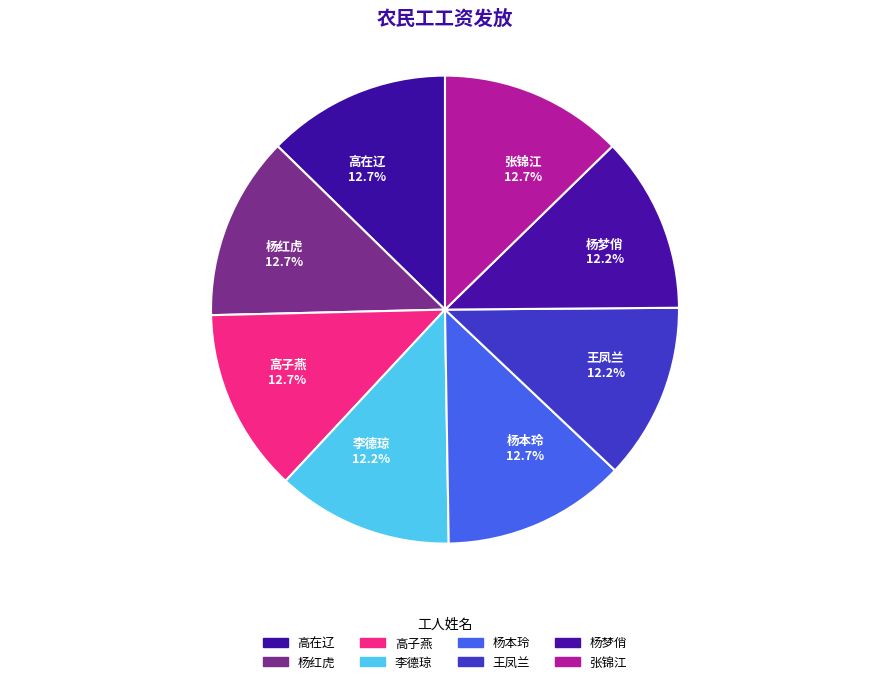

Is there any slice that represents more than half of the pie?

No